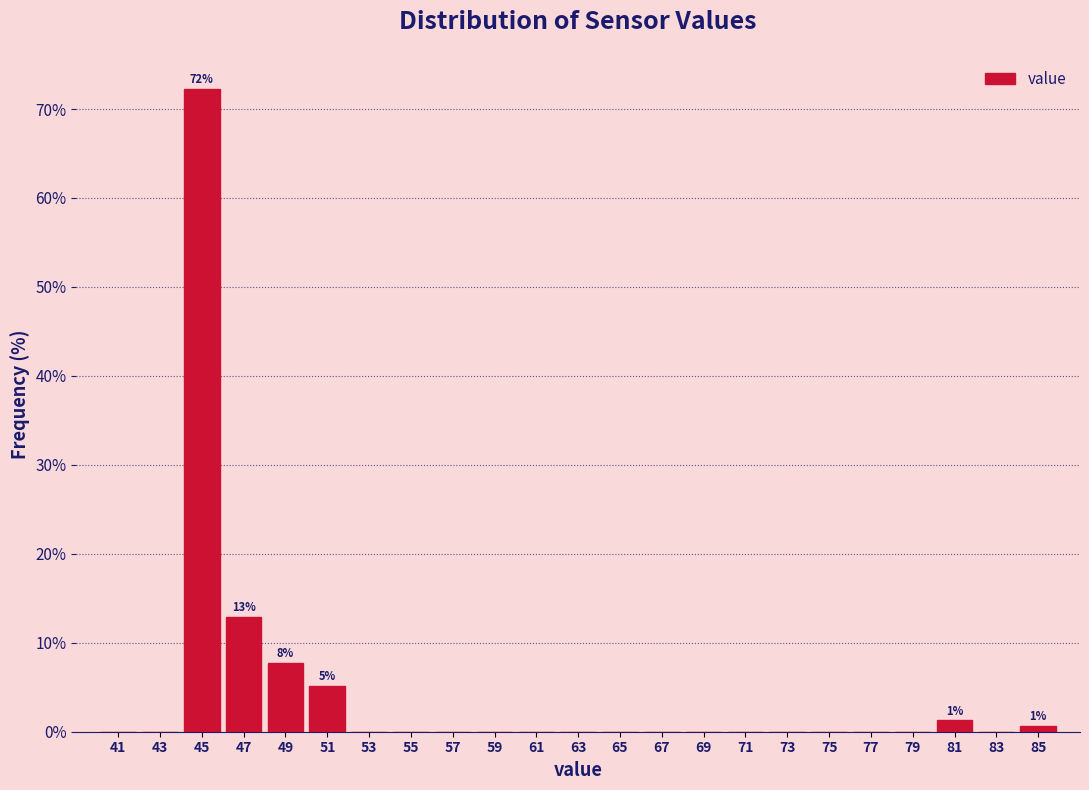

Which range on the x-axis has the tallest bar?

44 to 46